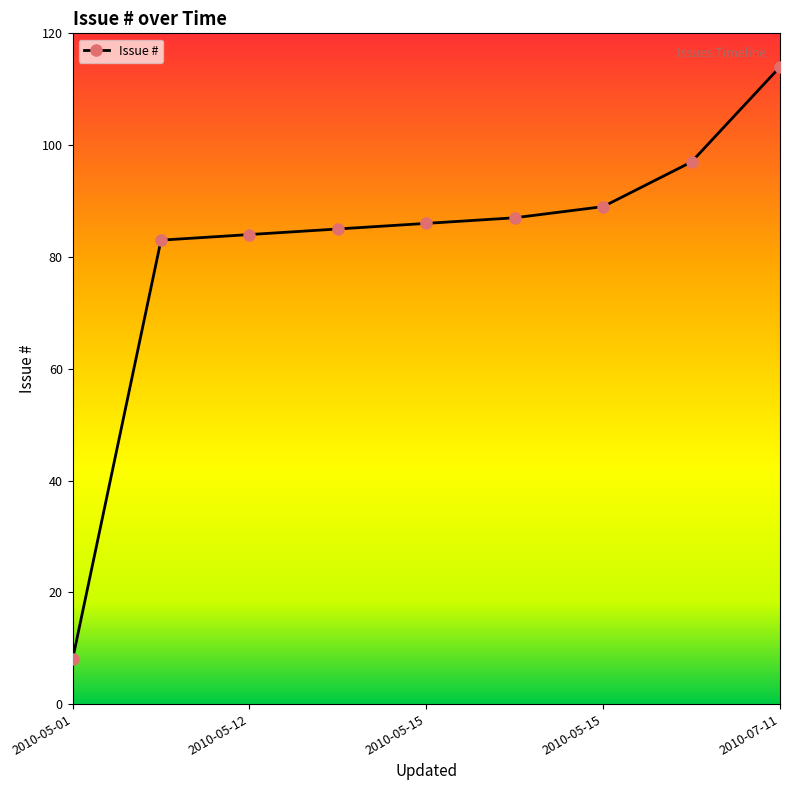

True or false: the data has more than 2 interior local peaks.

False